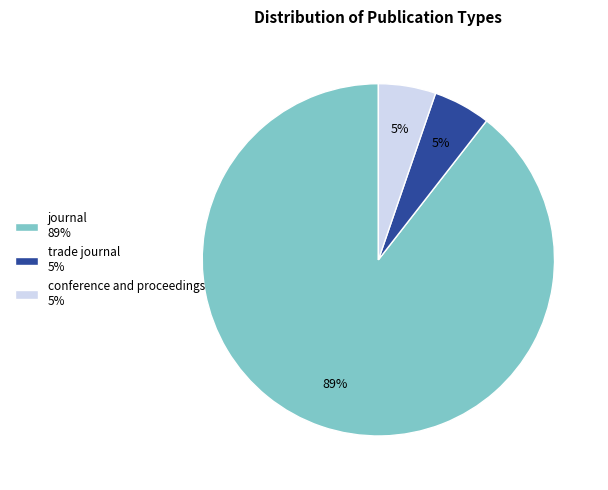

Do journal and conference and proceedings together represent more than half of the pie?

Yes